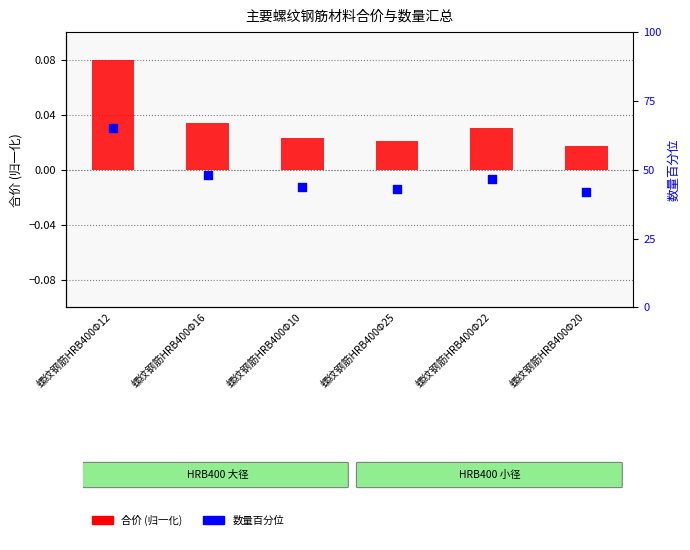

Which series contains the lowest Y value?

数量 (scaled)